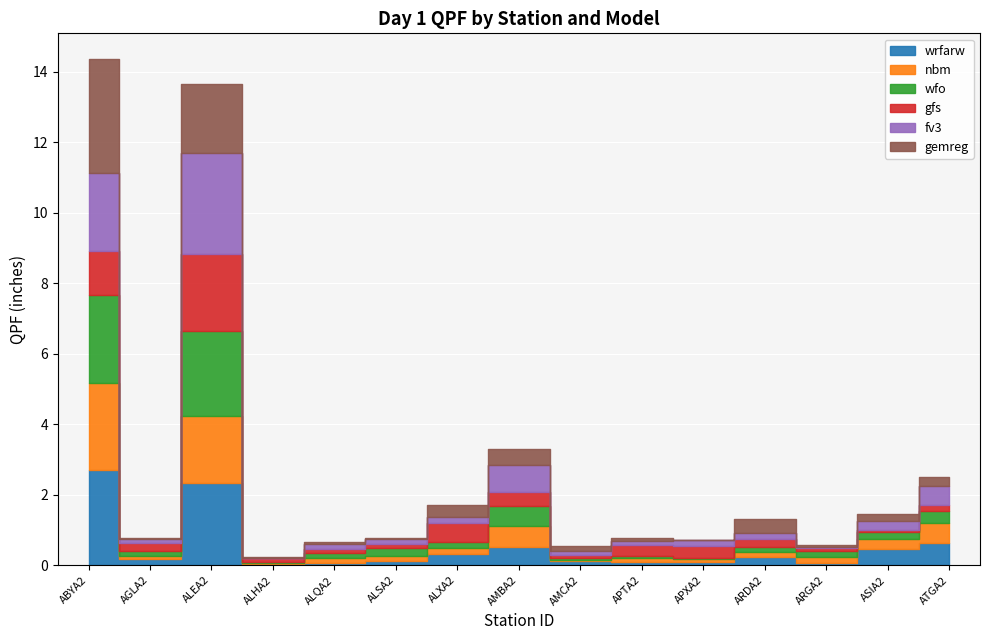

What is the label of the 5th point from the left?

ALQA2